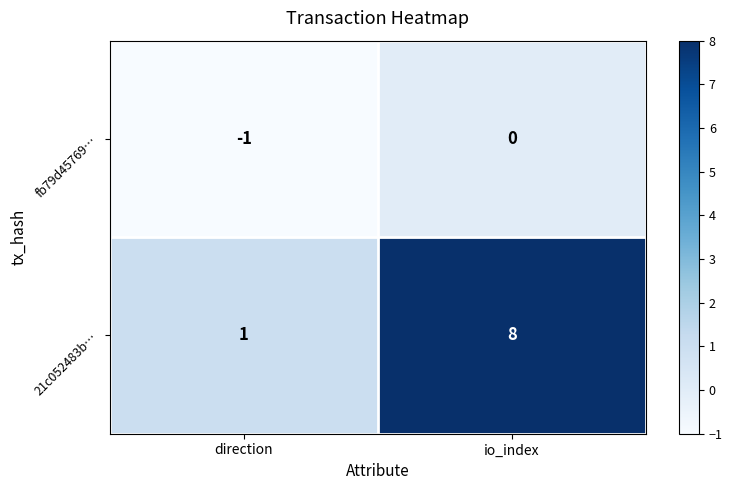

What is the total value across all series at io_index?

8